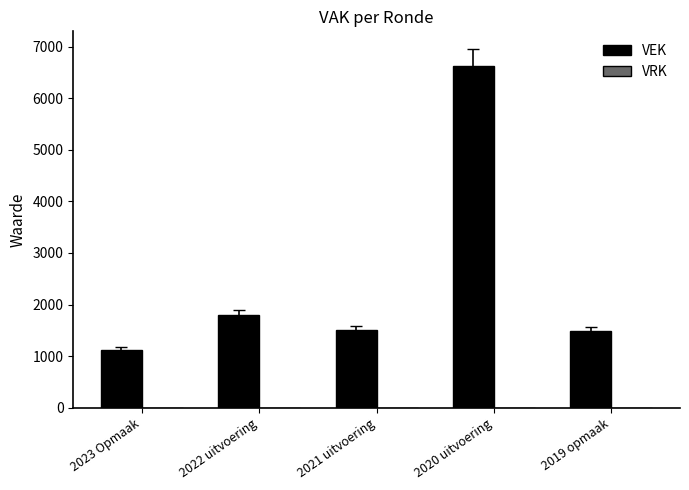

What is the difference between the second highest and minimum values?

672